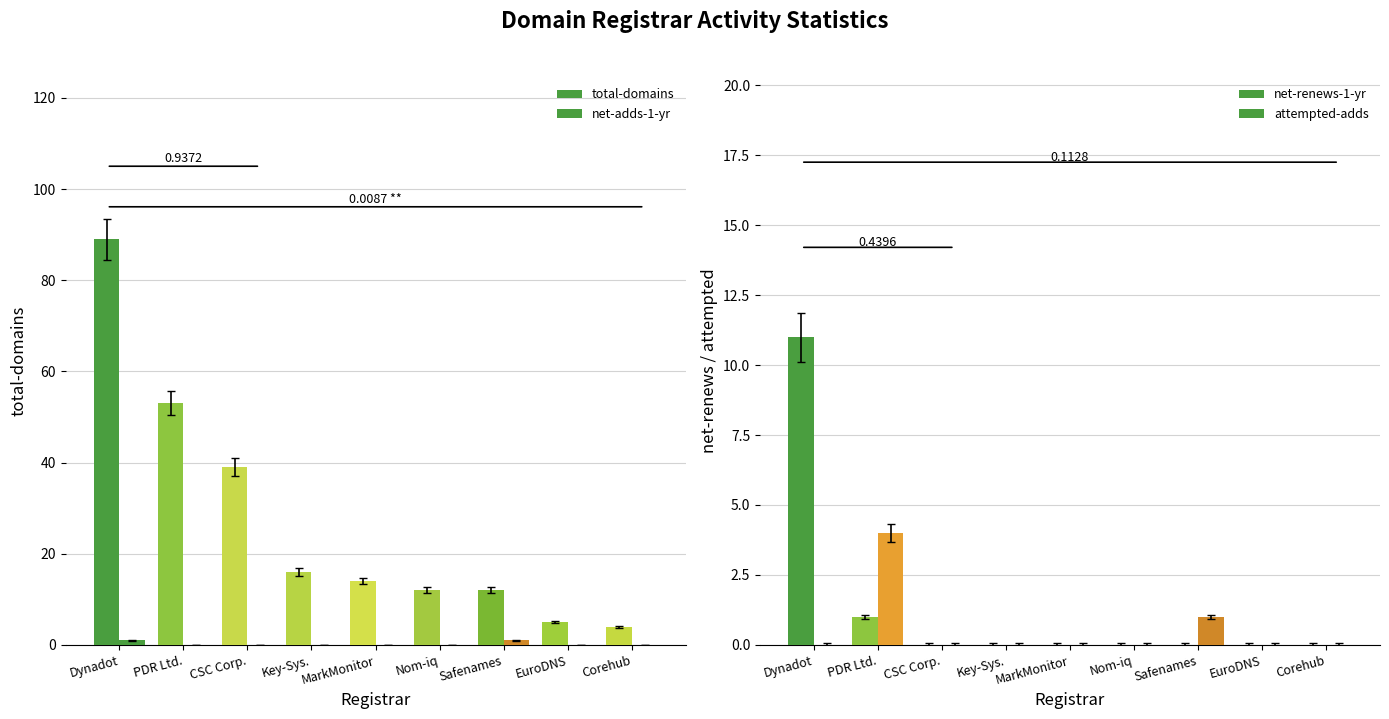

What are all the series names shown in the legend?

total-domains, net-adds-1-yr, net-renews-1-yr, attempted-adds